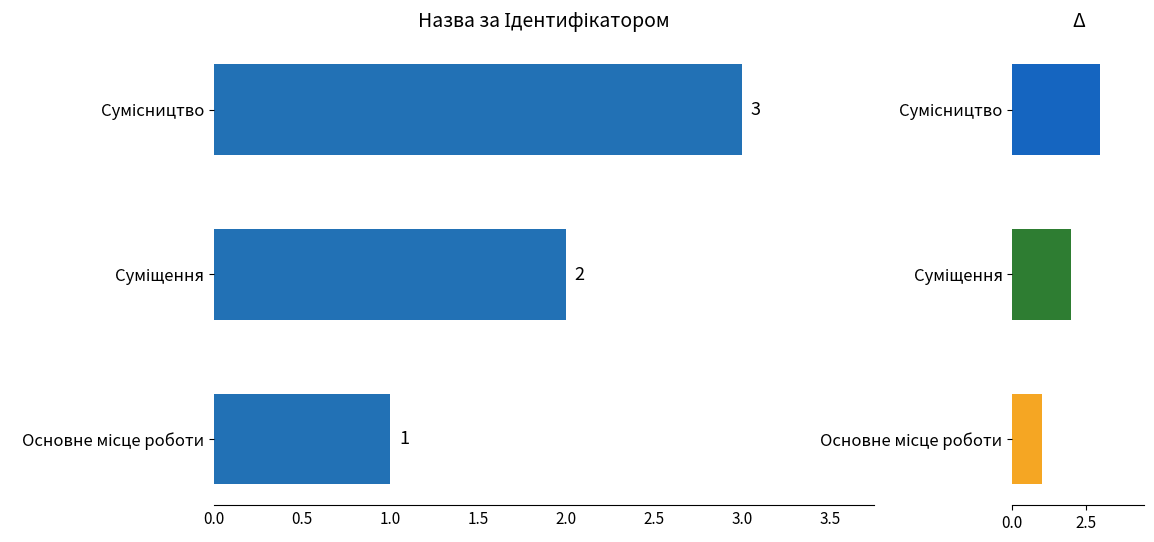

Count the values in the range 1 to 3.

3